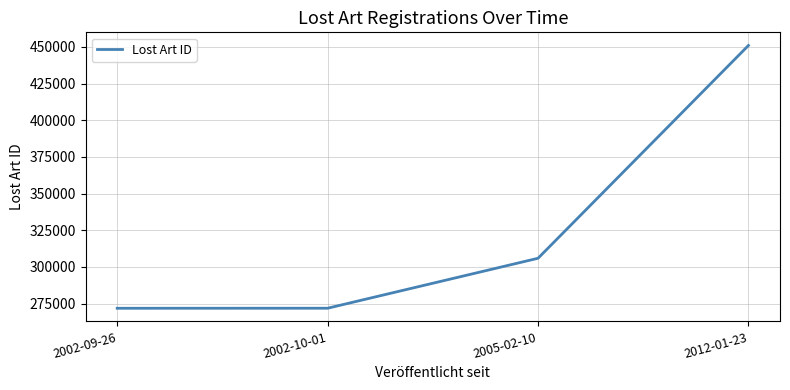

Between 2012-01-23 and 2005-02-10, which is larger?

2012-01-23